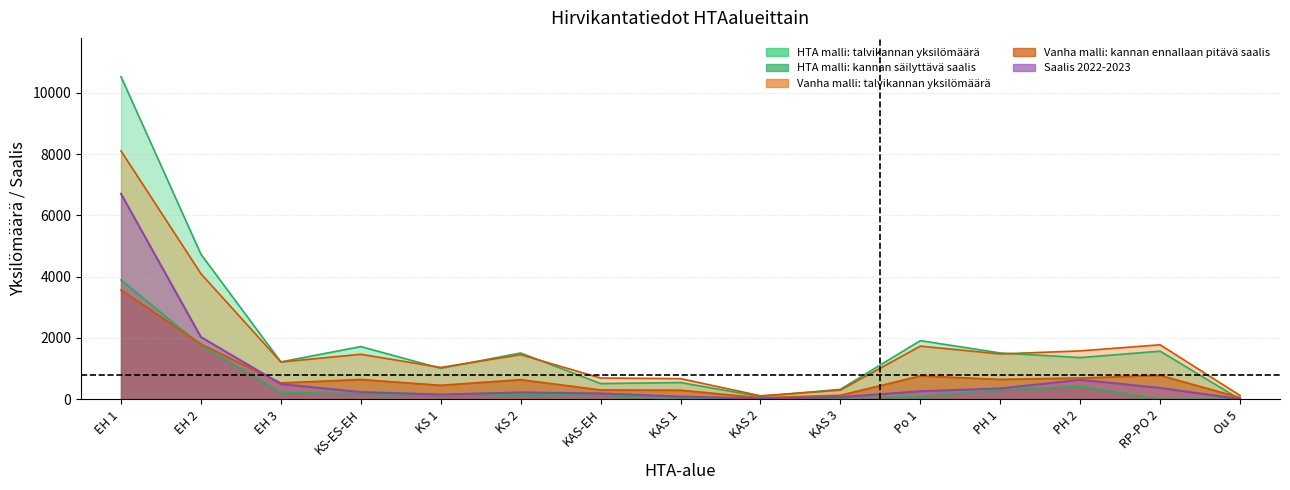

What is the value of the Vanha malli: kannan ennallaan pitävä saalis point at the 1st from the left?

3566